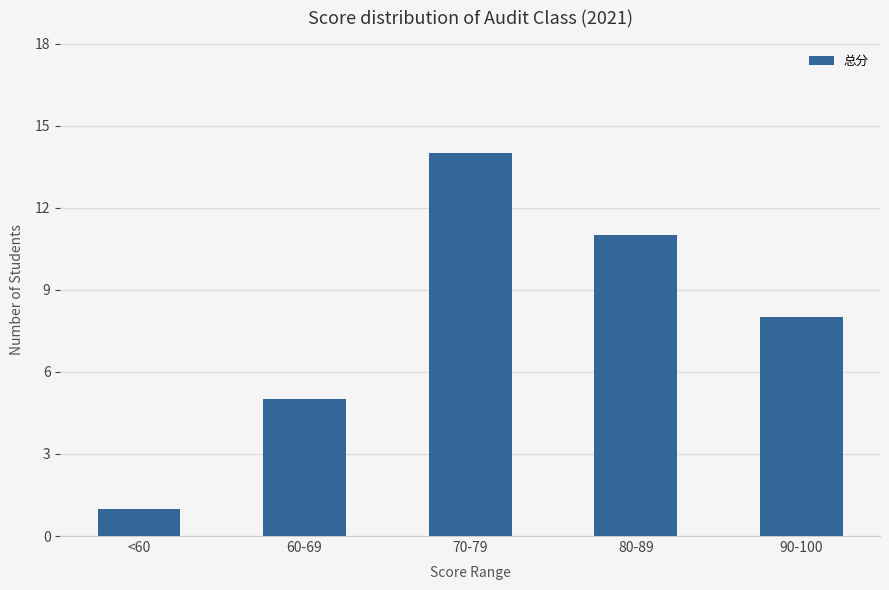

Rank the categories by value from lowest to highest.

<60, 60-69, 90-100, 80-89, 70-79